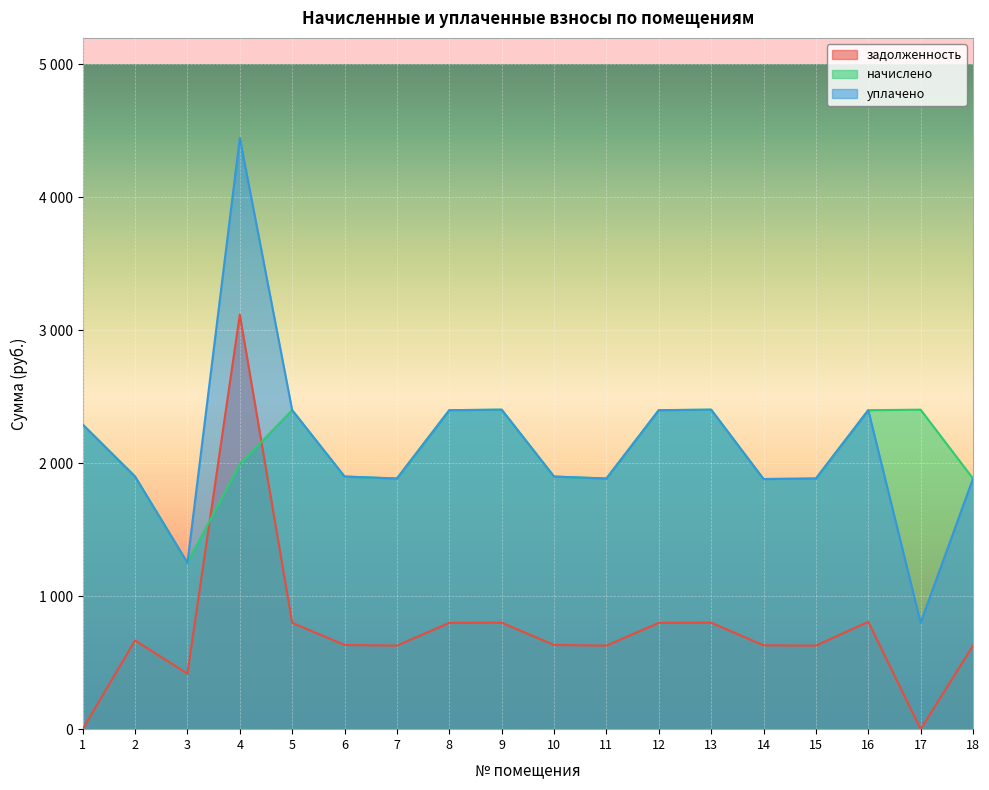

Count the number of categories in the chart.

18